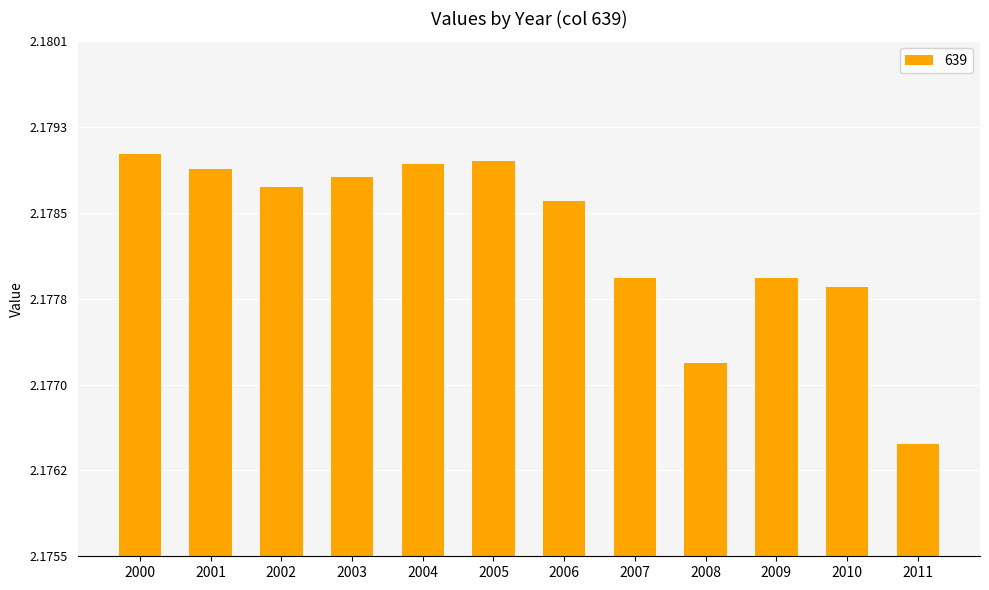

Reading right to left, what are all the values shown in this chart?

2011=2.2	2010=2.2	2009=2.2	2008=2.2	2007=2.2	2006=2.2	2005=2.2	2004=2.2	2003=2.2	2002=2.2	2001=2.2	2000=2.2